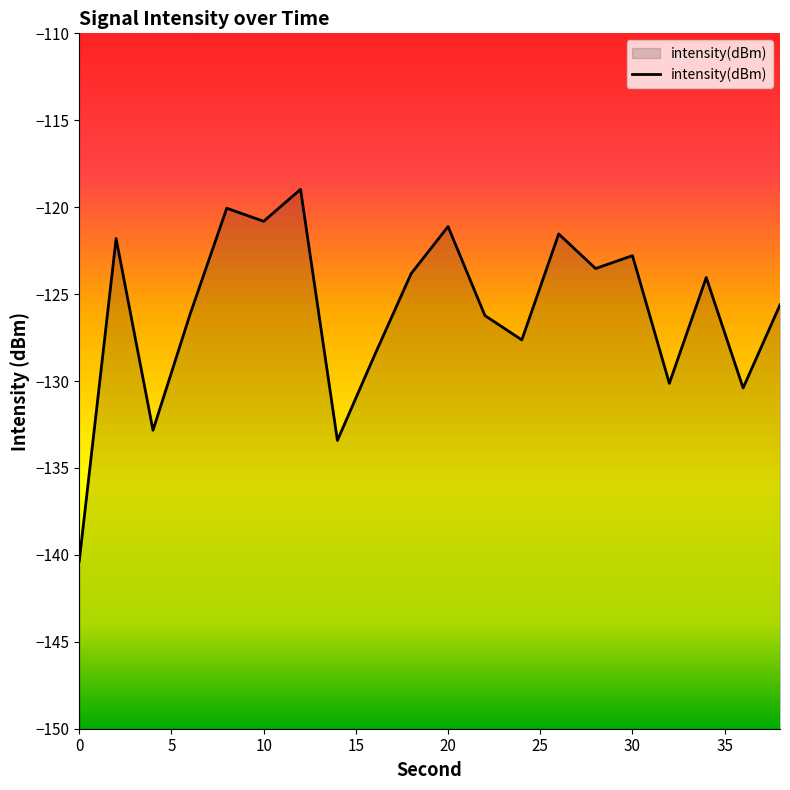

How many lines are shown in the chart?

1